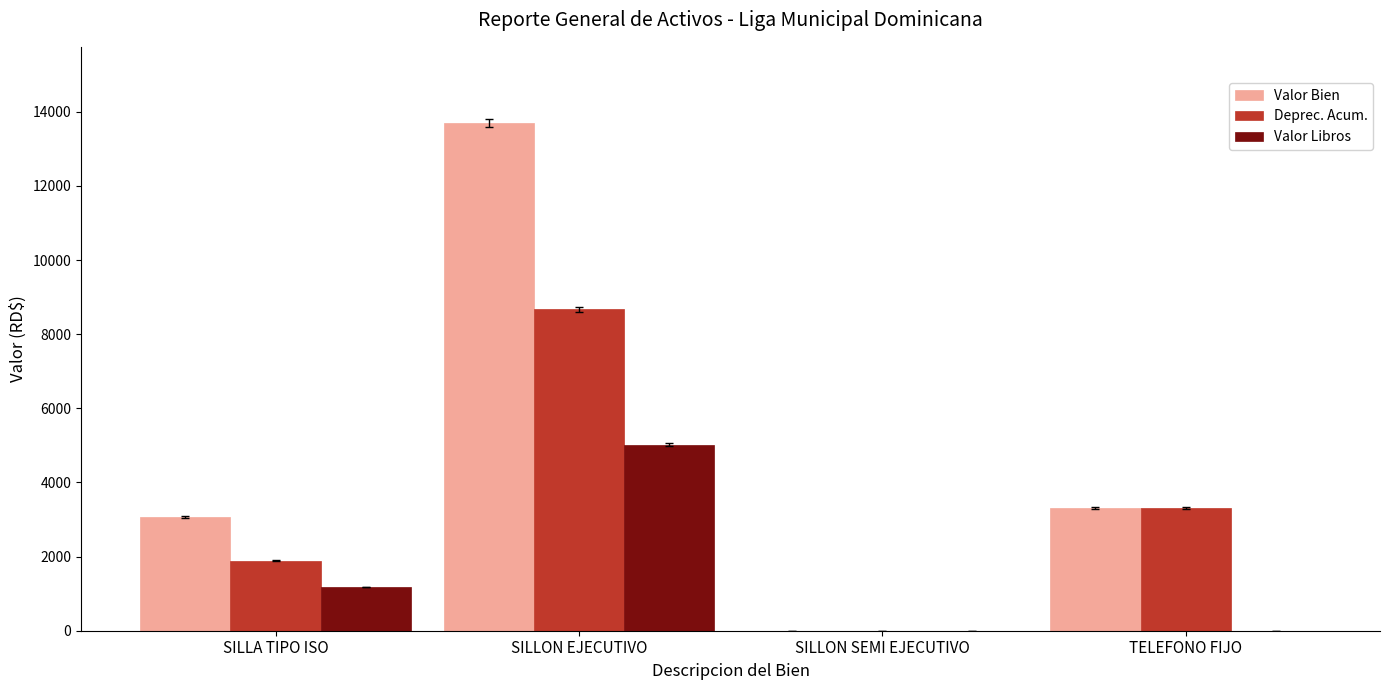

How many groups of bars are there?

4